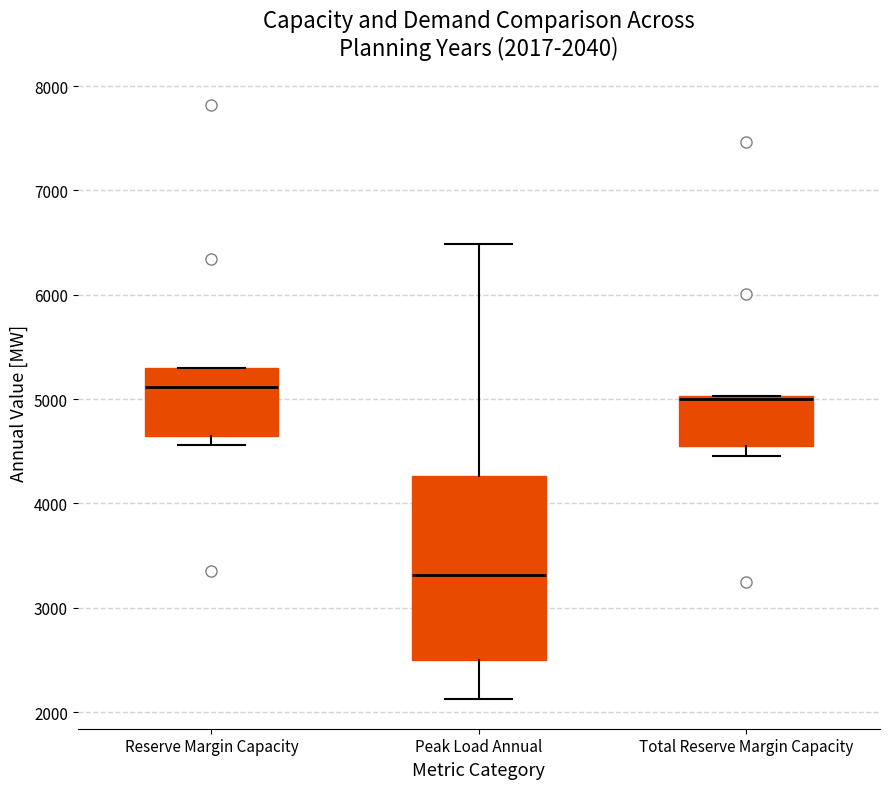

Which box has the lowest median line?

Peak Load Annual